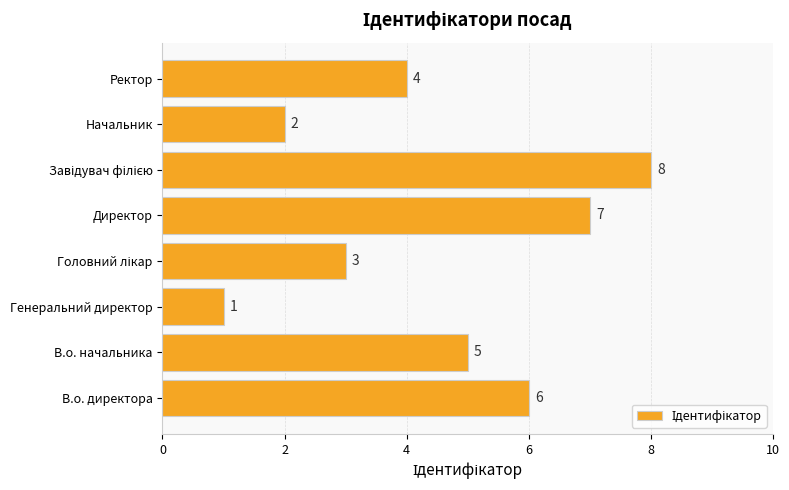

Where is the data nearest to the value 4?

Ректор